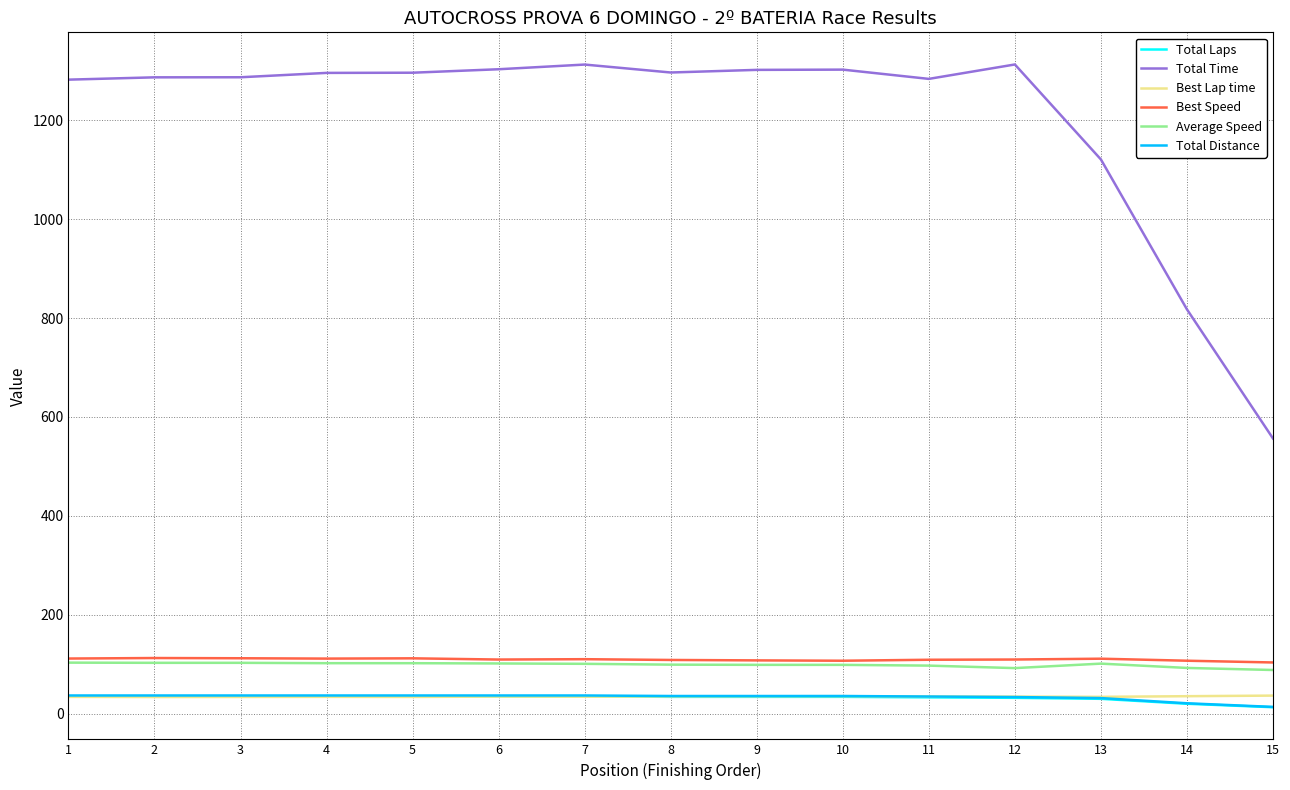

What is the maximum value for Average Speed?

103.2